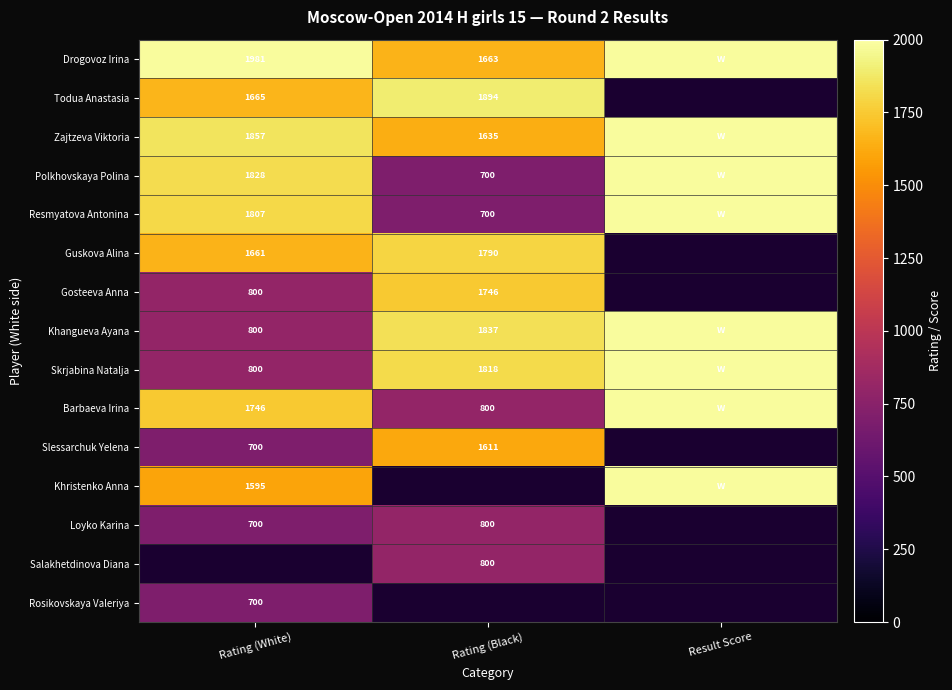

The value of Drogovoz Irina at Rating (Black) is 2825. True or false?

False